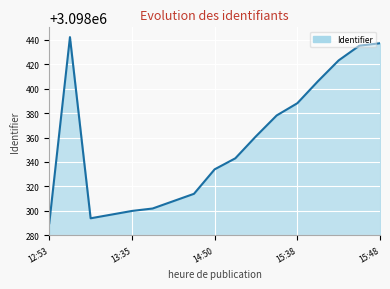

What is the smallest value displayed?

3098290